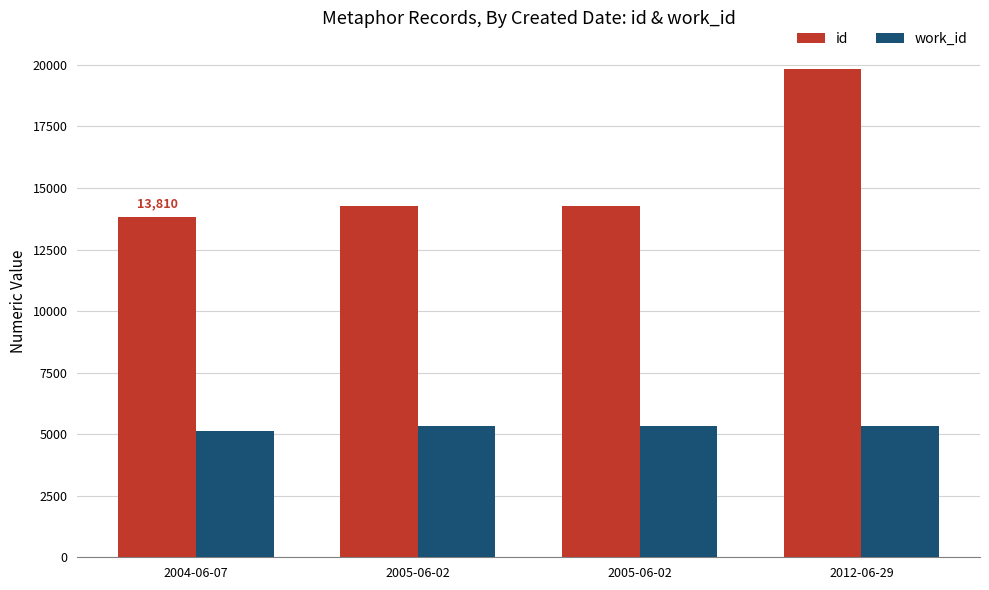

How many distinct data groups are displayed?

2